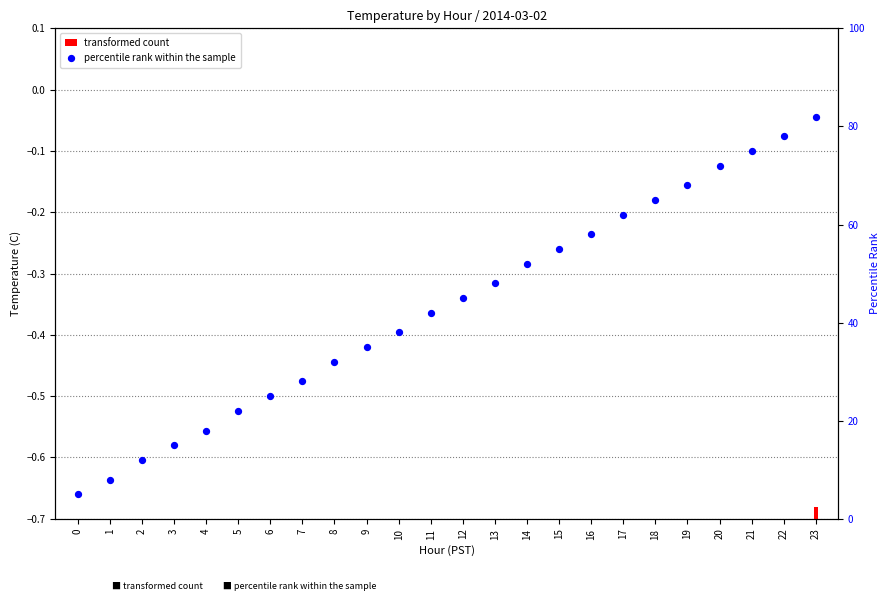

Which series has the widest spread of Y values?

percentile rank within the sample